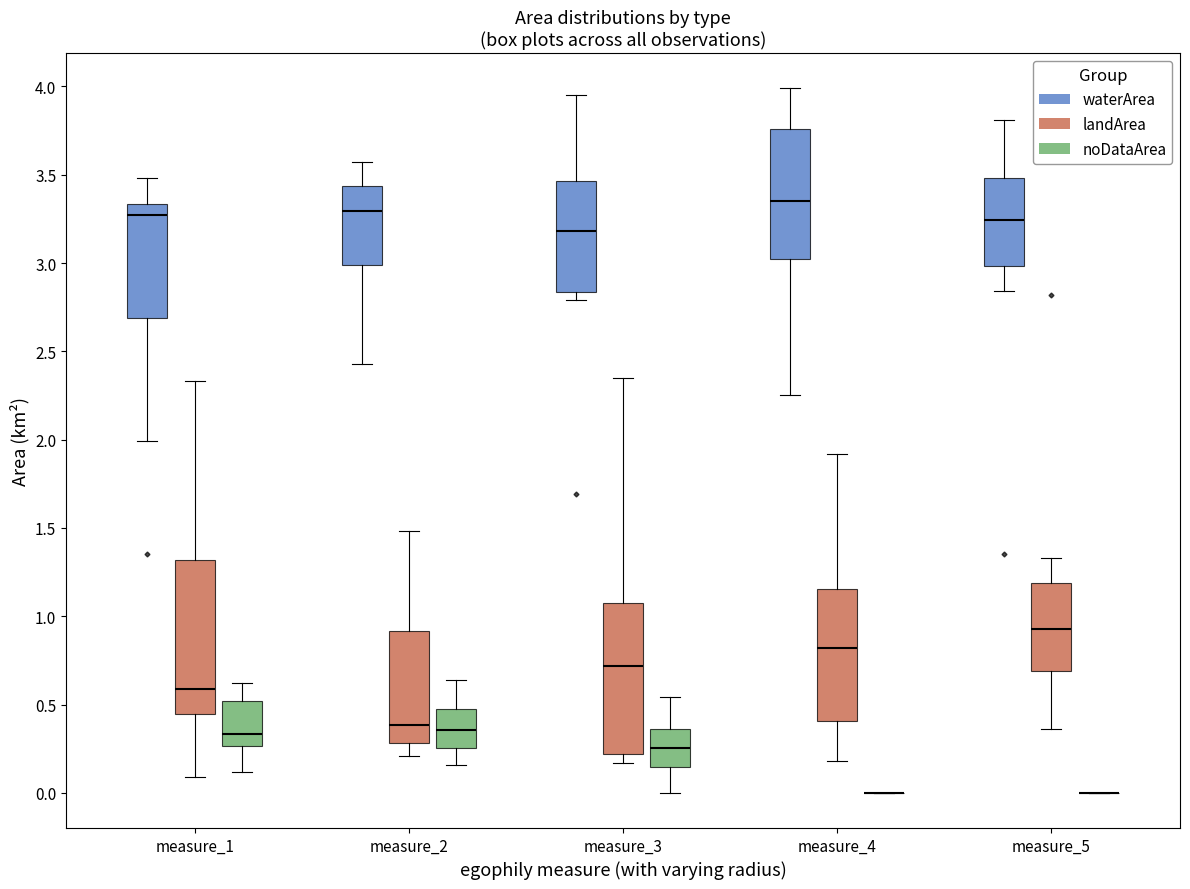

Where does the lower whisker of the box for measure_5 (landArea) end on the y-axis? The values are not printed on the chart, so give them approximately, as read against the axis.

0.35